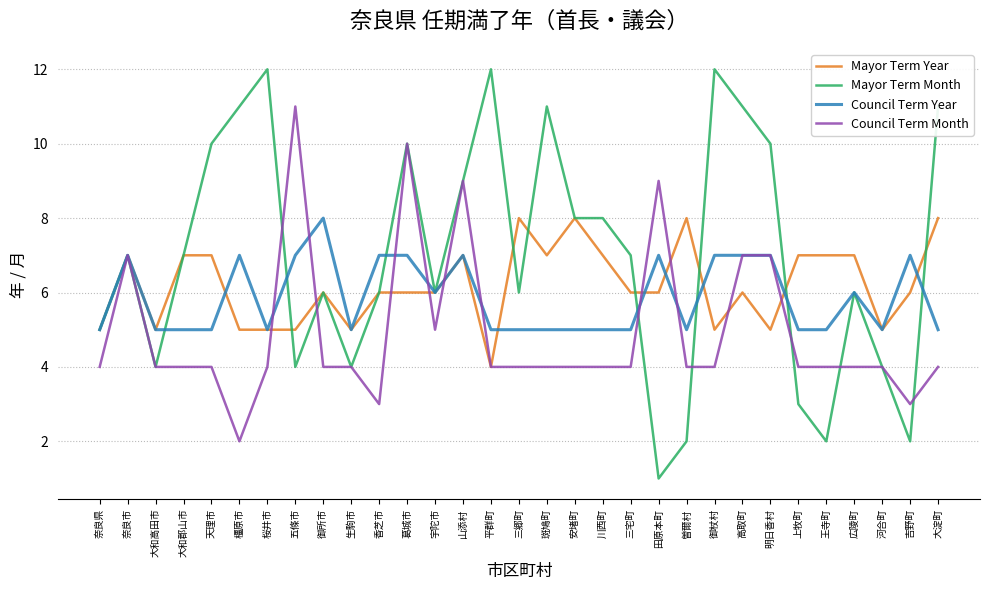

Does the chart display data point markers on the line(s)?

No